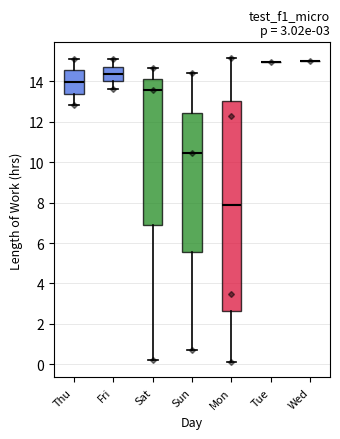

Which box is the tallest, from its lower edge to its upper edge?

Mon